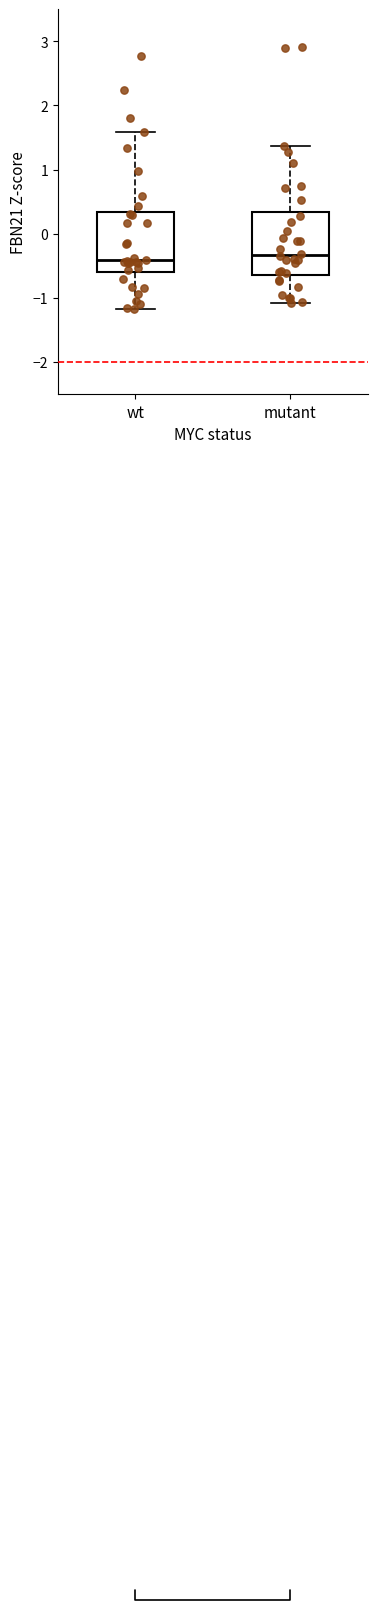

Reading left to right, transcribe this box plot: for each box, give where its median line is, the range the box spans, and where its two whiskers end, as read against the y-axis. The values are not printed on the chart, so give them approximately, as read against the axis.

wt: median -0.4, box -0.6 to 0.3, whiskers -1.2 to 1.6
mutant: median -0.3, box -0.6 to 0.3, whiskers -1.1 to 1.4